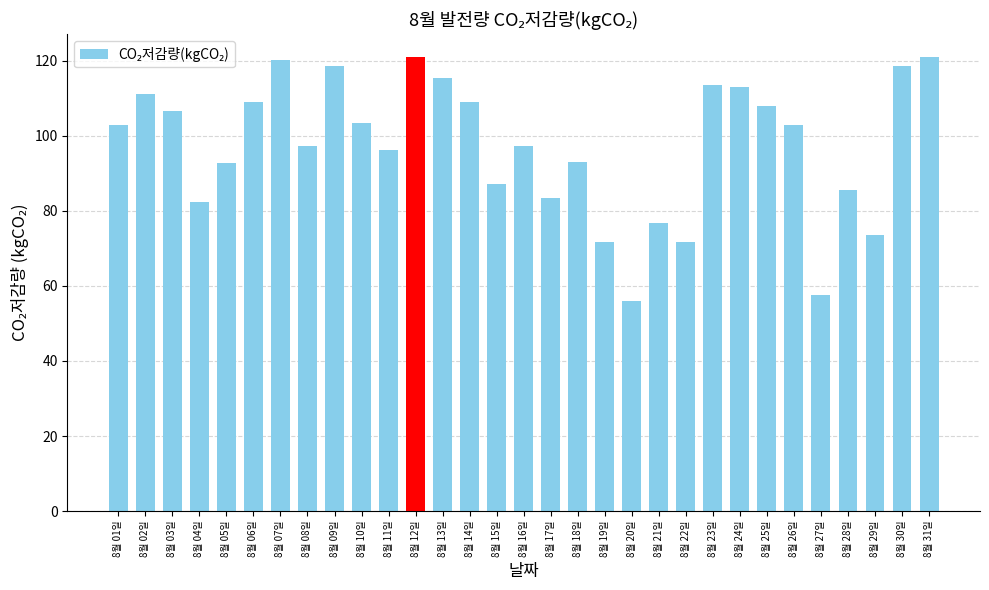

What is the greatest value displayed?

121.0